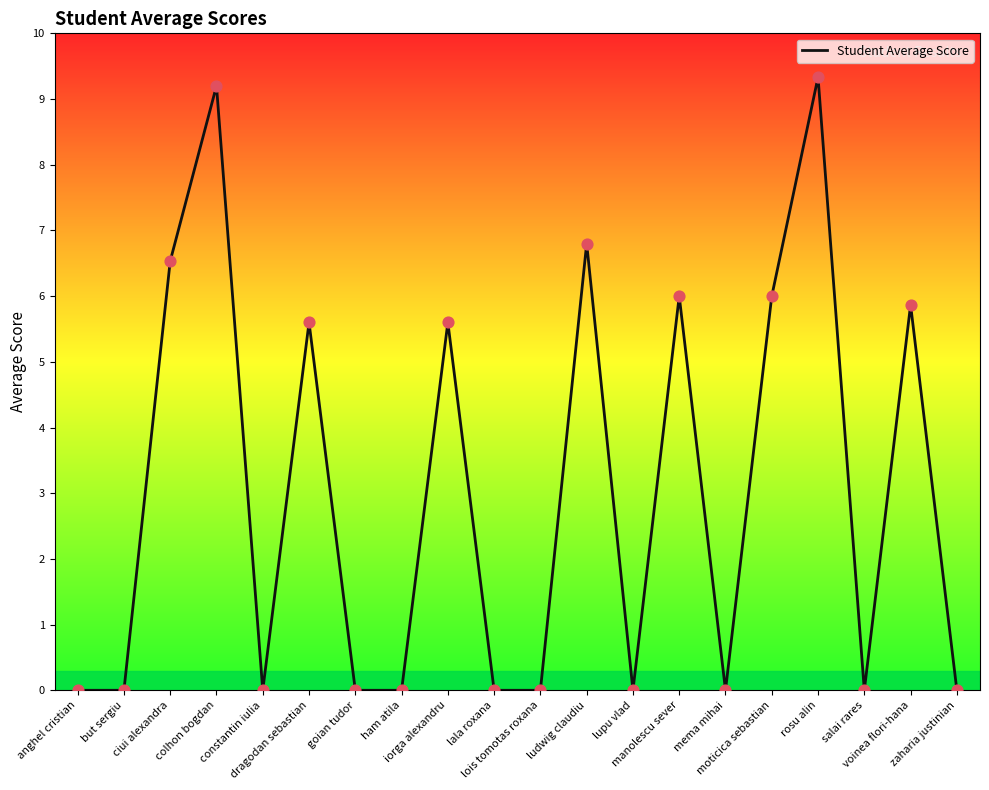

Which has a higher value, lala roxana or lupu vlad?

lala roxana